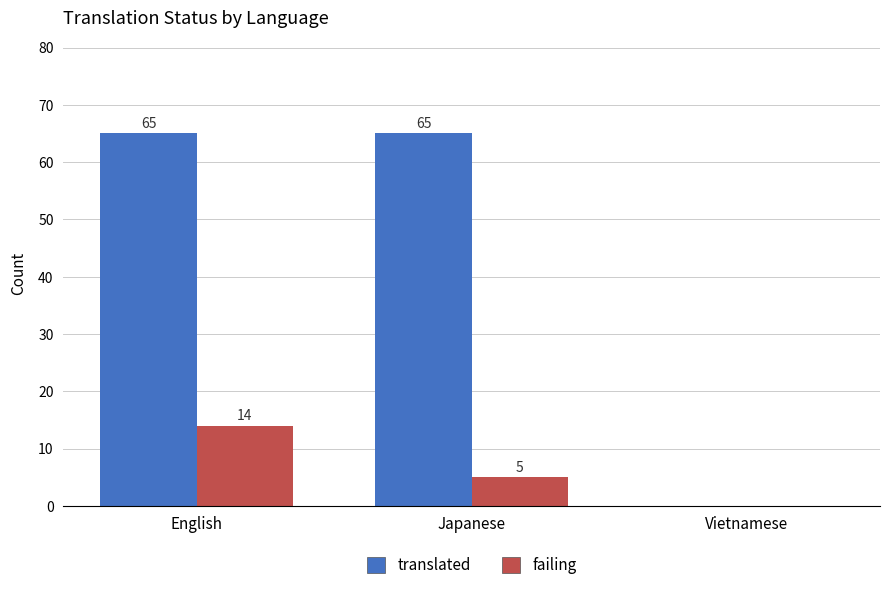

Count the number of data series in this chart.

2